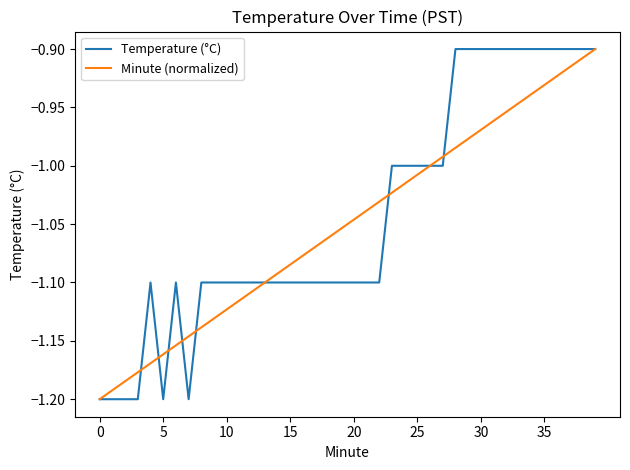

How many lines are shown in the chart?

2